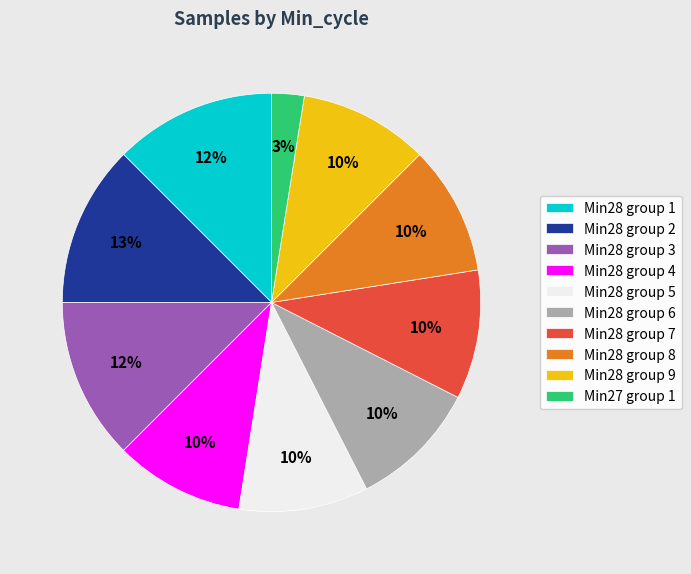

To the nearest percent, what is the difference between the Min28 group 3 and Min28 group 8 slice percentages?

2%